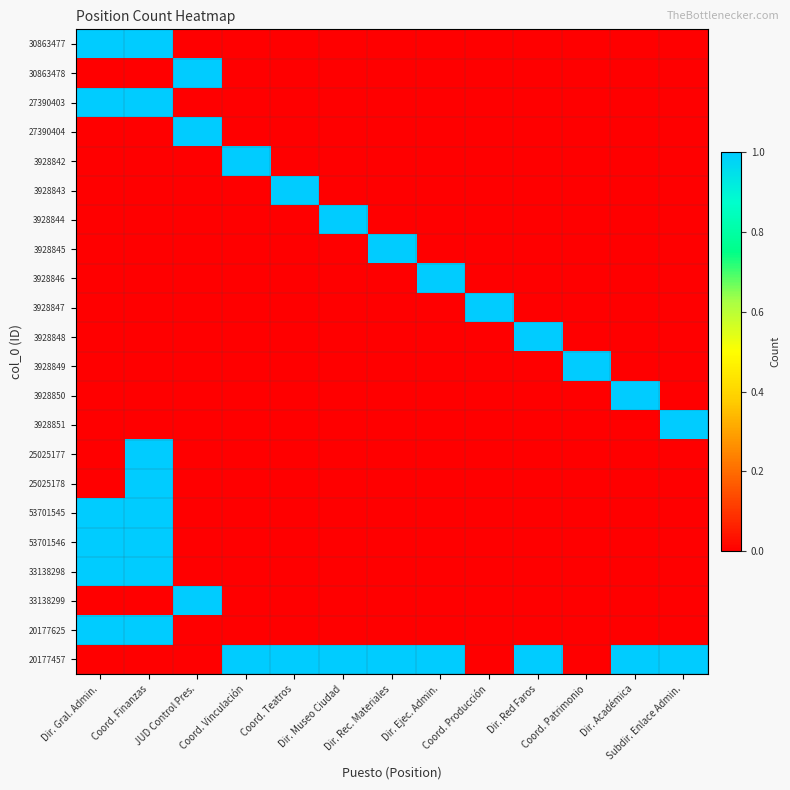

Which series changed the most between Coord. Vinculación and Dir. Museo Ciudad?

3928842